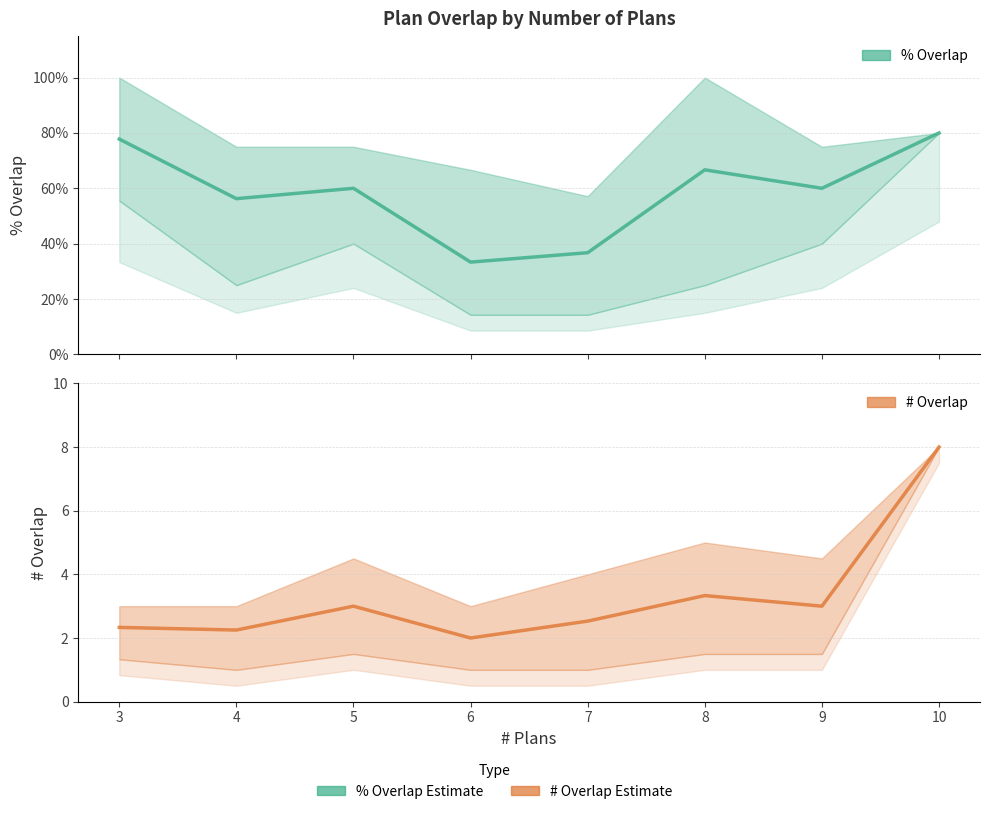

Reading left to right, what are all the values shown in this chart?

% Overlap: 0.8	0.6	0.6	0.3	0.4	0.7	0.6	0.8
# Overlap: 2.3	2.2	3.0	2.0	2.5	3.3	3.0	8.0